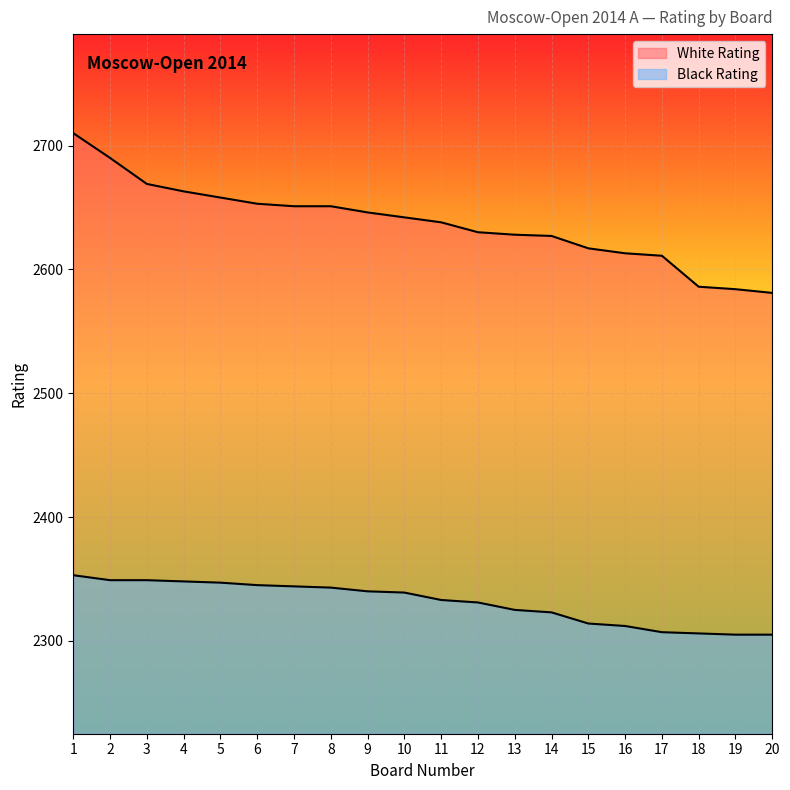

Reading right to left, extract all data points from this chart.

White Rating: 2581	2584	2586	2611	2613	2617	2627	2628	2630	2638	2642	2646	2651	2651	2653	2658	2663	2669	2690	2710
Black Rating: 2305	2305	2306	2307	2312	2314	2323	2325	2331	2333	2339	2340	2343	2344	2345	2347	2348	2349	2349	2353